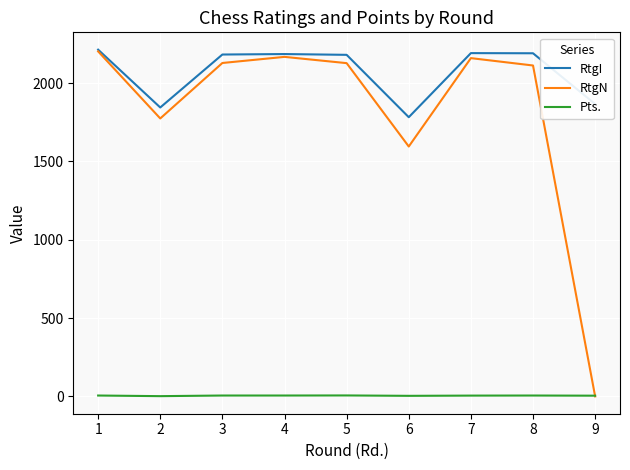

How many values in RtgN are above zero?

8